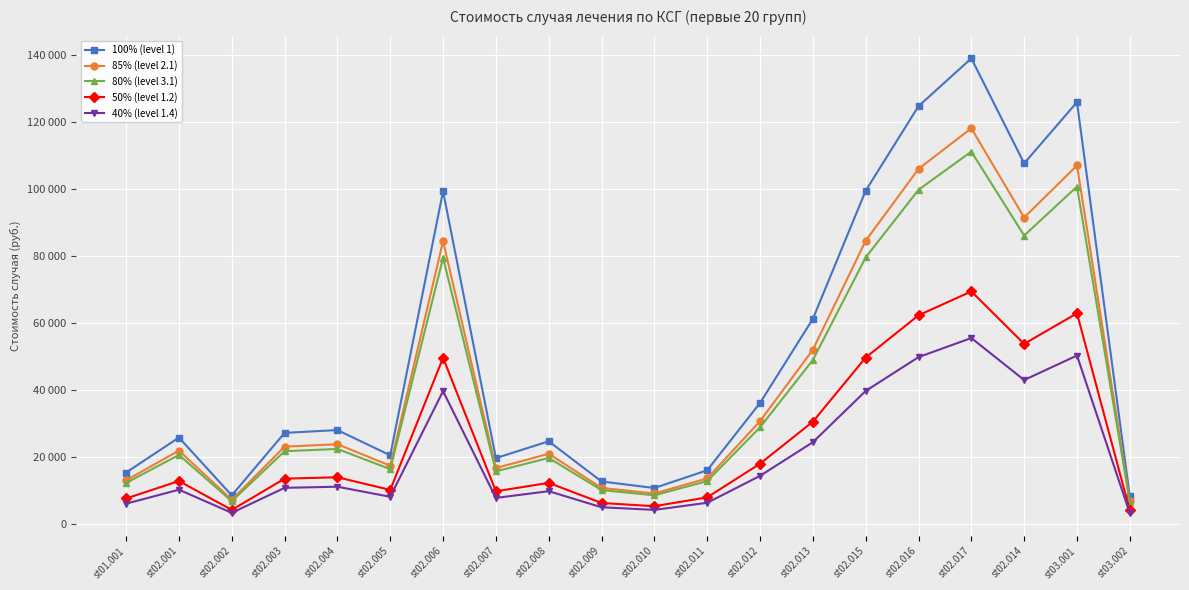

In 50% (level 1.2), how many points are lower than both neighbors (excluding endpoints)?

5